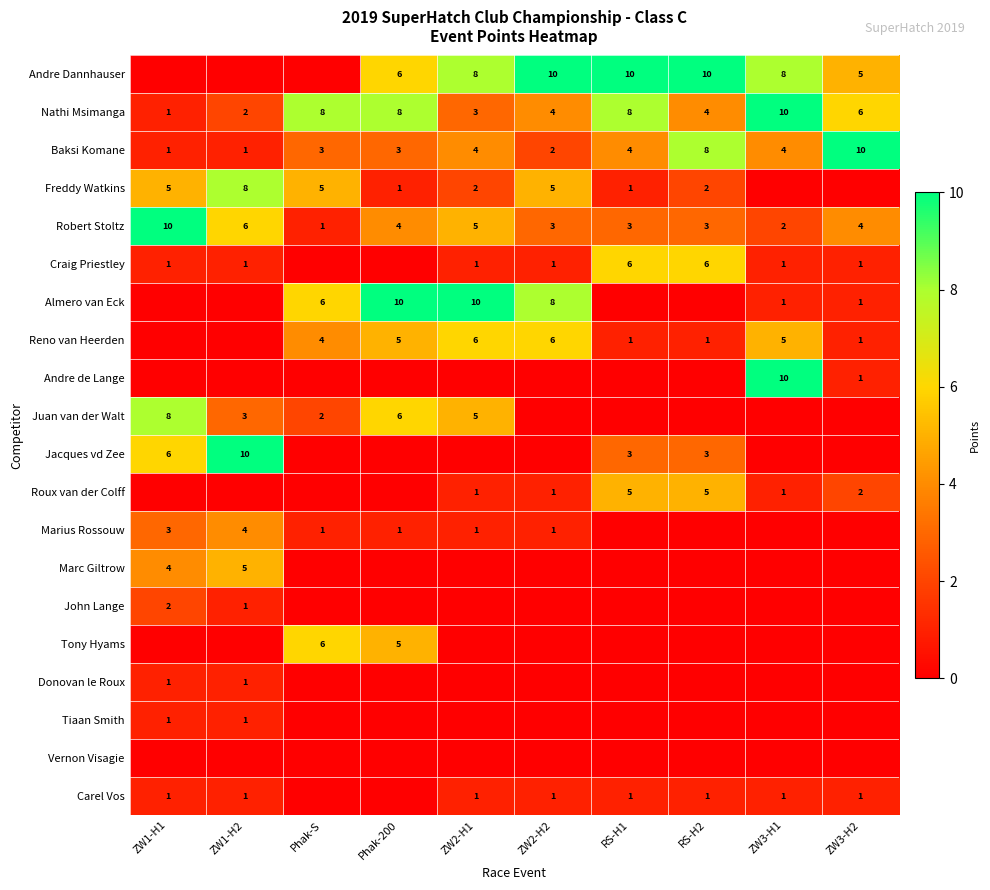

Which category has the lowest value across all series?

ZW1-H1